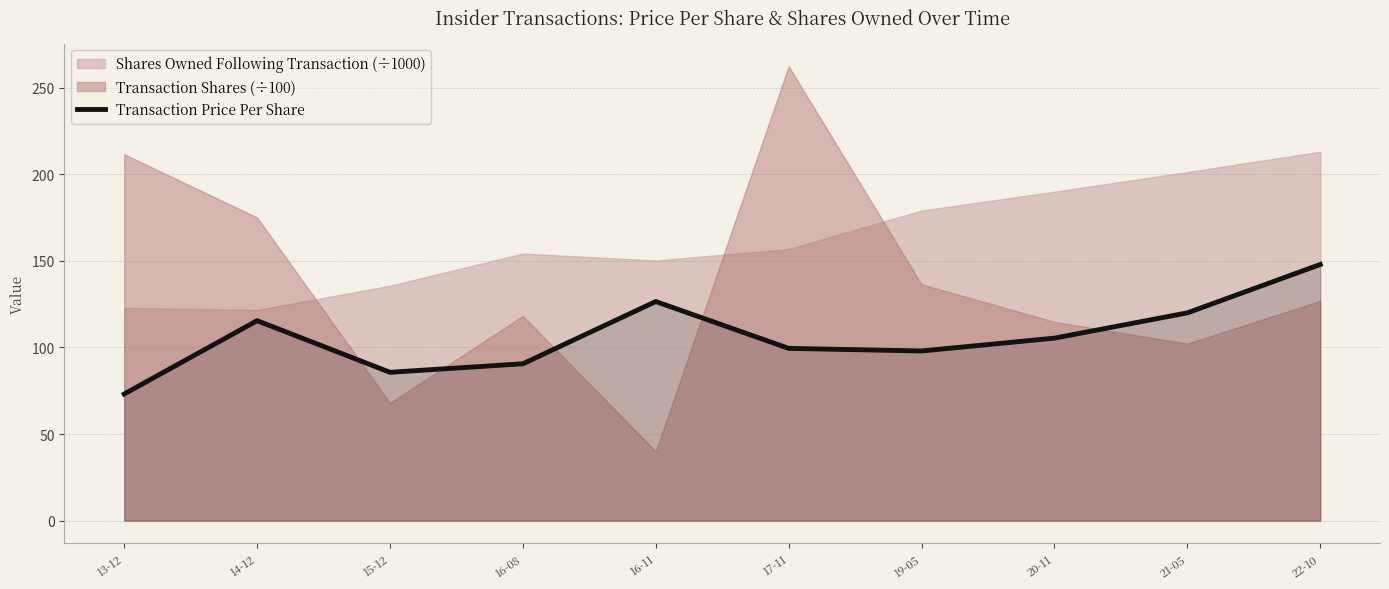

True or false: there are more than 2 points higher than both neighbors.

False